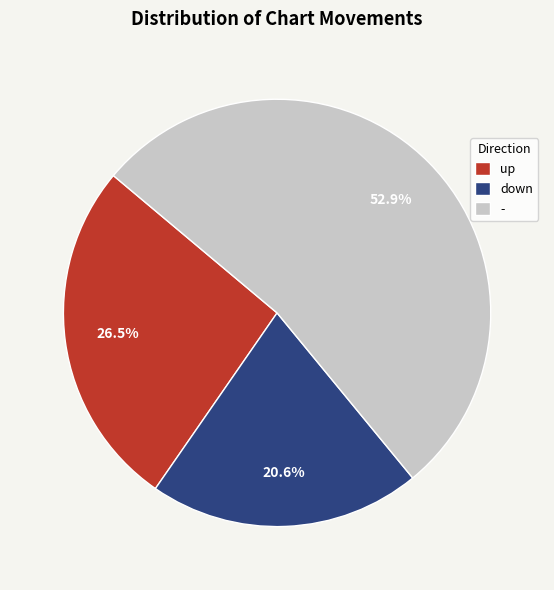

How many segments does this pie chart have?

3